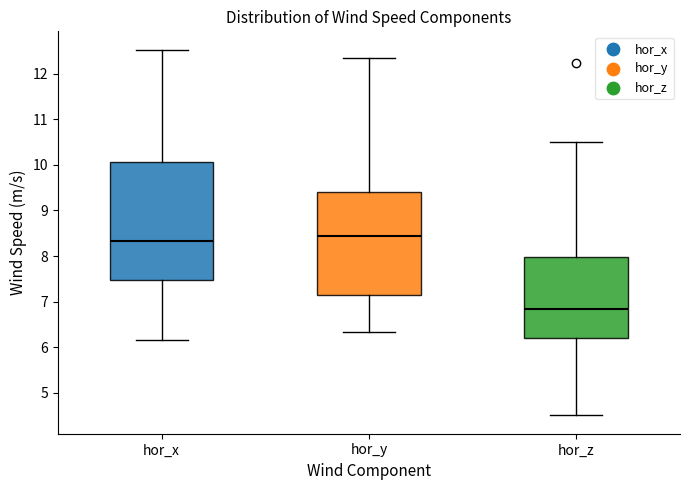

Comparing the boxes themselves (not the whiskers), which one is the tallest?

hor_x